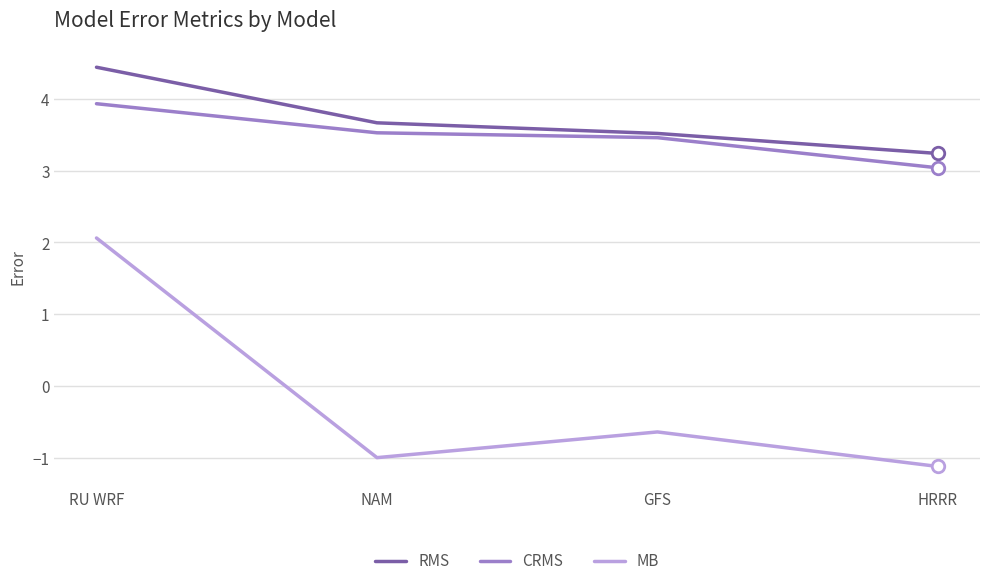

What is the spread (max minus min) of values at GFS?

4.2